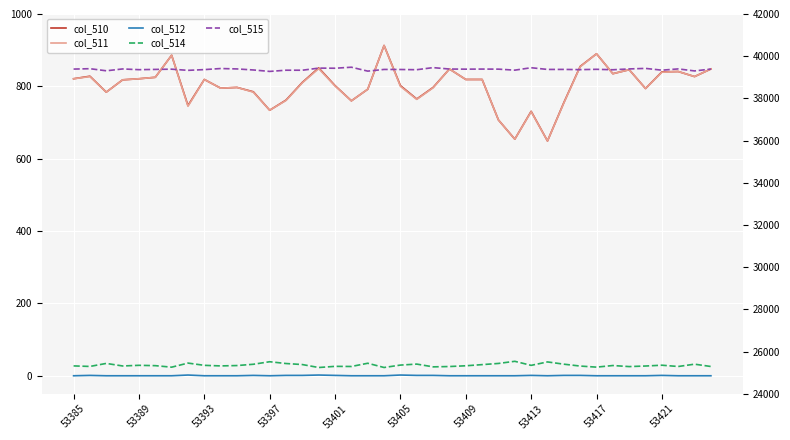

Is the value of col_514 at 29 greater than the value of col_515 at 32?

No